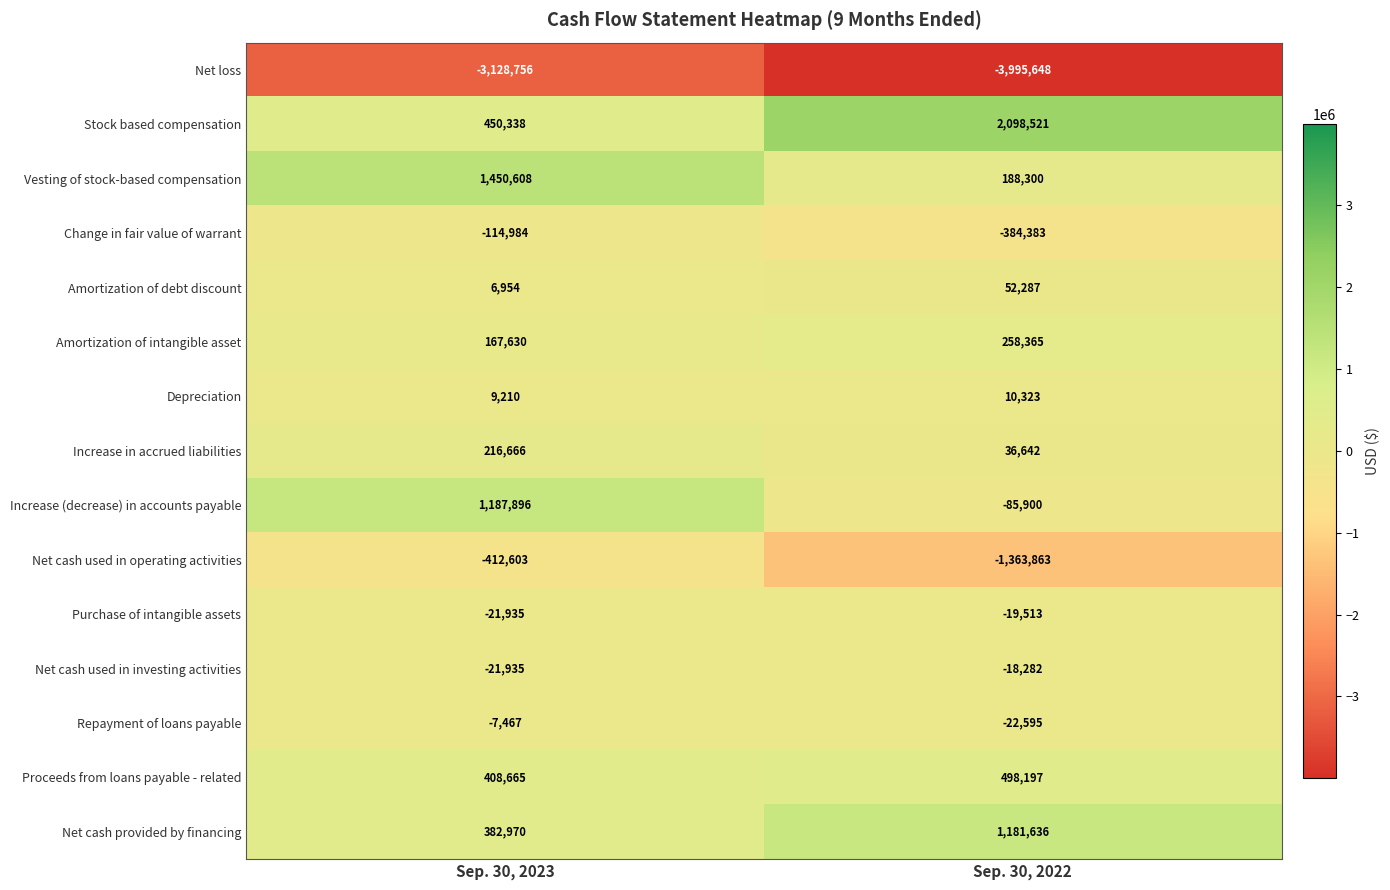

Read the Change in fair value of warrant value at Sep. 30, 2023, to the nearest 50.

-115000